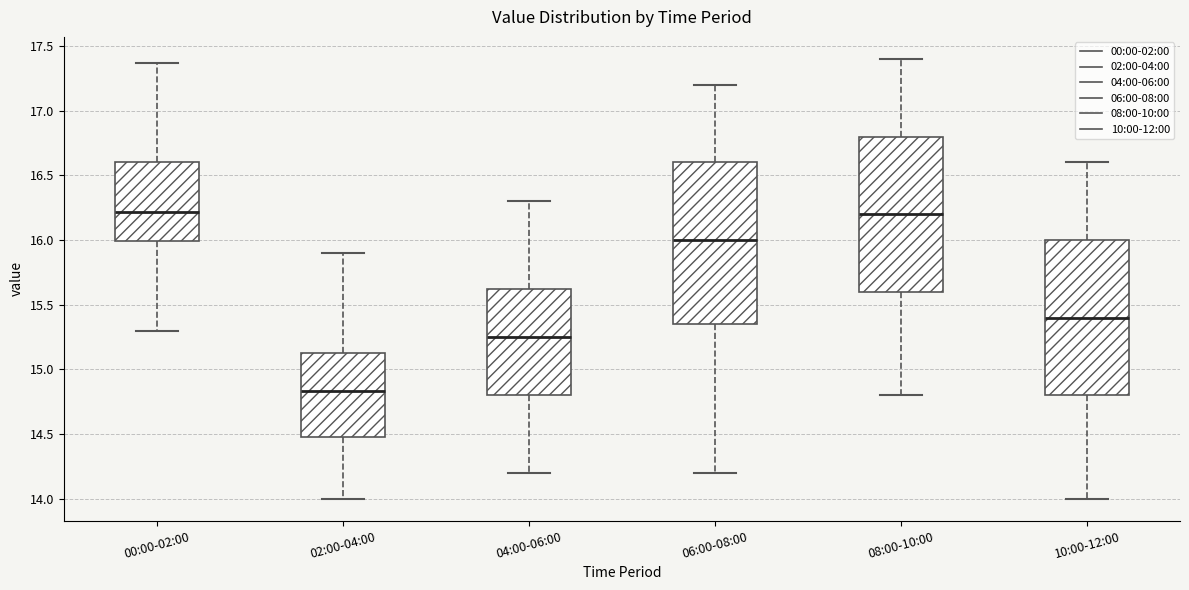

Reading left to right, read every box against the y-axis: the position of its median line, the range the box covers, and the ends of its whiskers. The values are not printed on the chart, so give them approximately, as read against the axis.

00:00-02:00: median 16.20, box 16.00 to 16.60, whiskers 15.30 to 17.35
02:00-04:00: median 14.85, box 14.50 to 15.15, whiskers 14.00 to 15.90
04:00-06:00: median 15.25, box 14.80 to 15.65, whiskers 14.20 to 16.30
06:00-08:00: median 16.00, box 15.35 to 16.60, whiskers 14.20 to 17.20
08:00-10:00: median 16.20, box 15.60 to 16.80, whiskers 14.80 to 17.40
10:00-12:00: median 15.40, box 14.80 to 16.00, whiskers 14.00 to 16.60